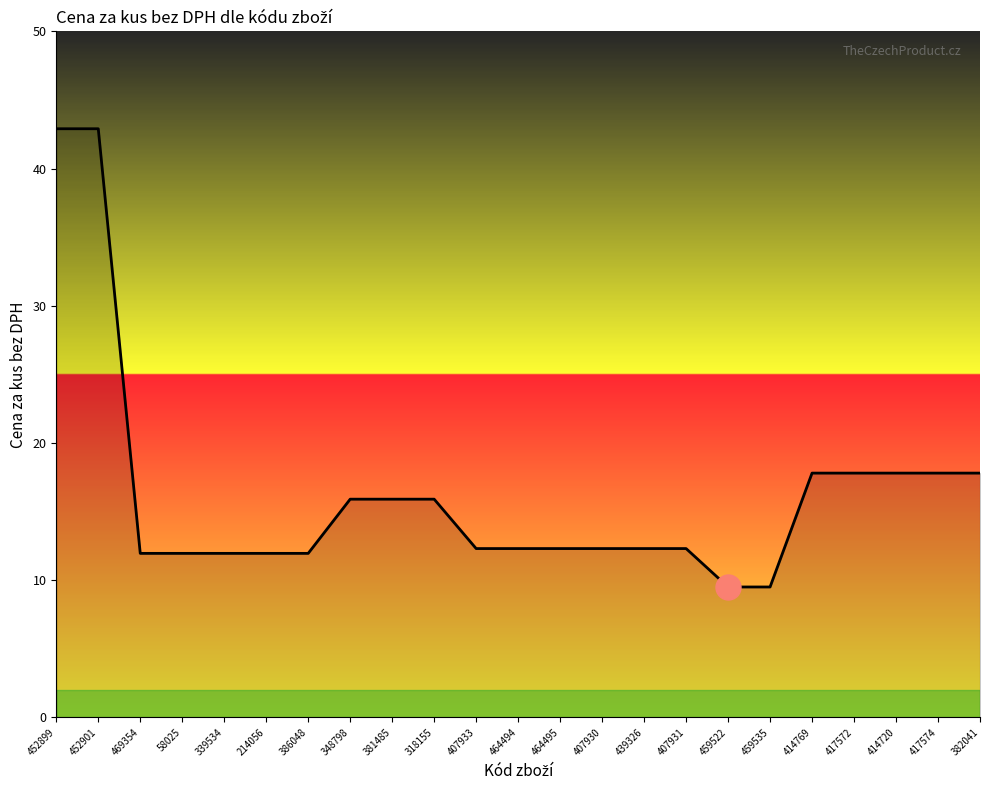

What position from the right is 407930?

10